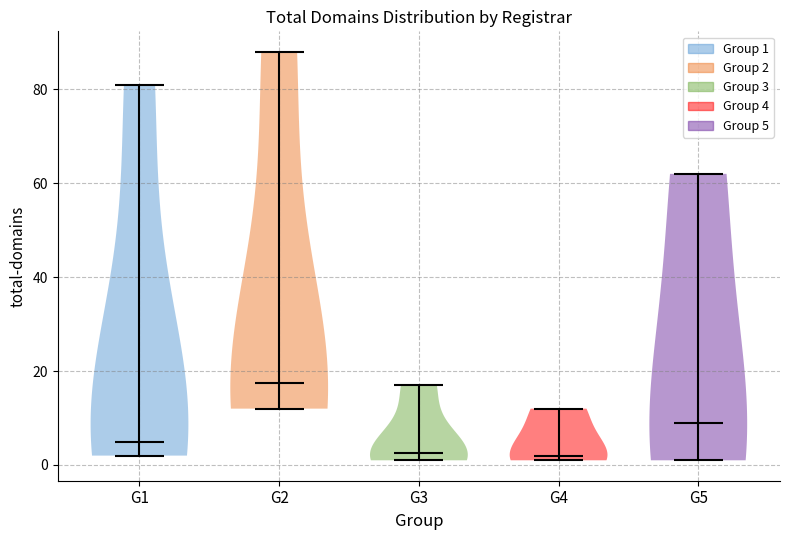

Reading left to right, read every violin against the y-axis: where its median line is, and the lowest and highest points it reaches. The values are not printed on the chart, so give them approximately, as read against the axis.

G1: median line 6, lowest point 2, highest point 82
G2: median line 18, lowest point 12, highest point 88
G3: median line 2, lowest point 2, highest point 18
G4: median line 2, lowest point 2, highest point 12
G5: median line 10, lowest point 2, highest point 62